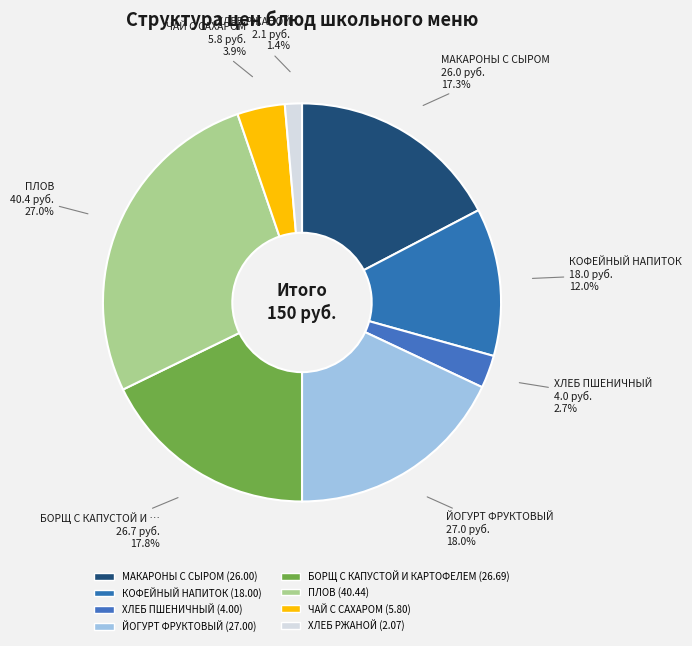

Which has a higher value, ПЛОВ or ЙОГУРТ ФРУКТОВЫЙ?

ПЛОВ